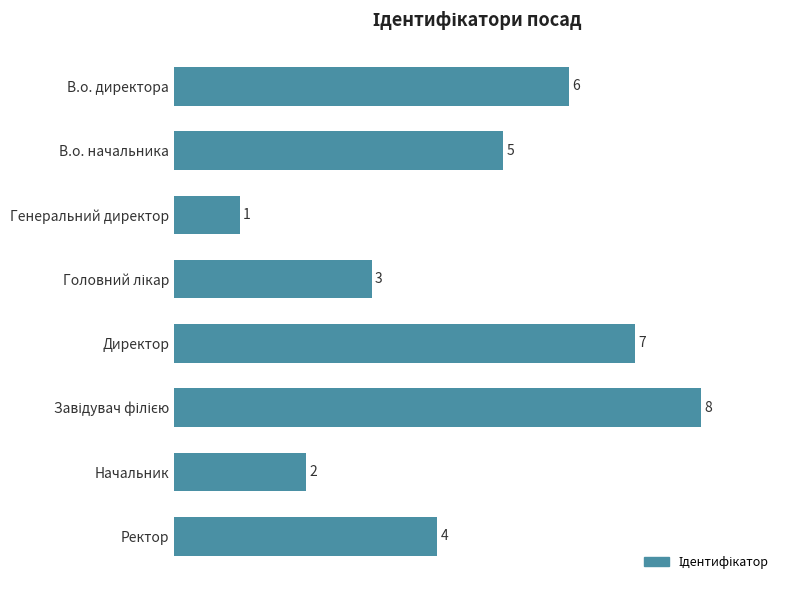

What is the label of the 6th bar from the bottom?

Генеральний директор